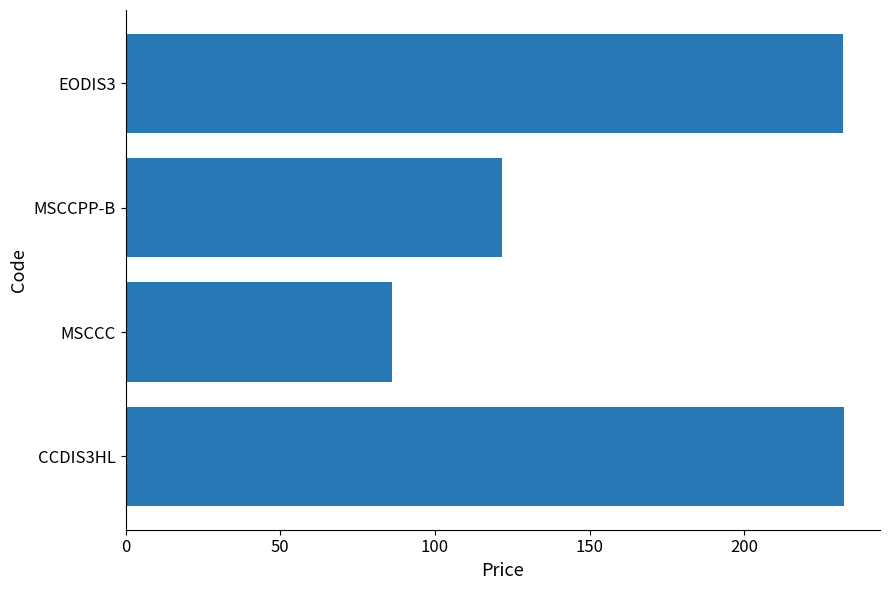

Between MSCCPP-B and CCDIS3HL, which is larger?

CCDIS3HL